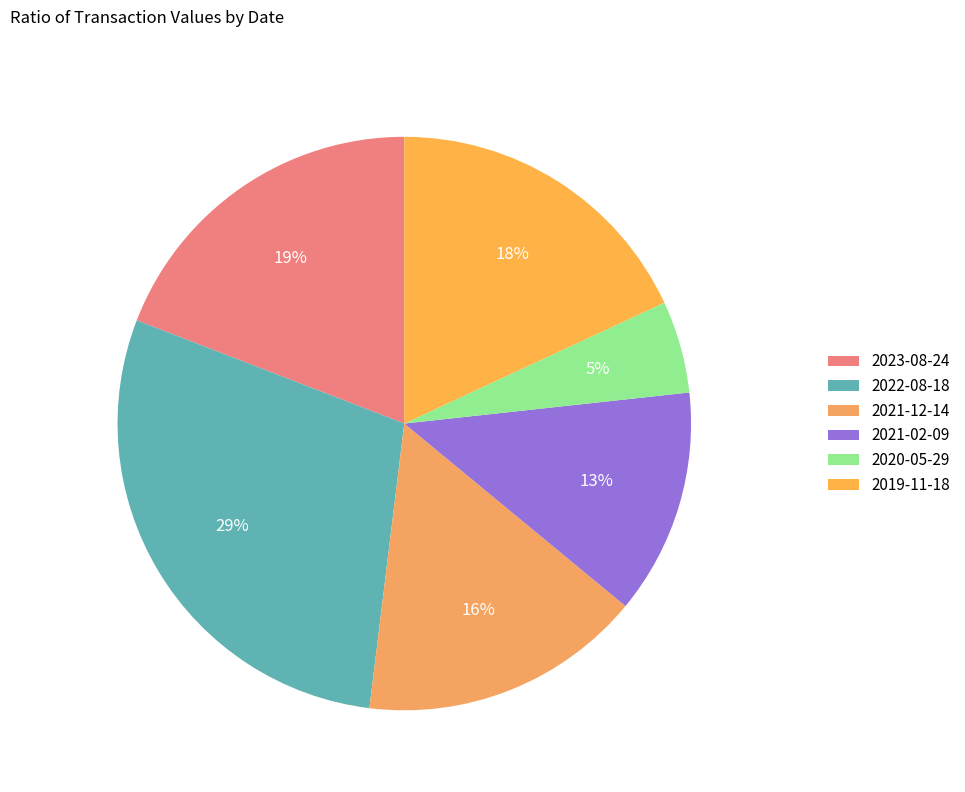

Is 2020-05-29 the majority of the pie?

No